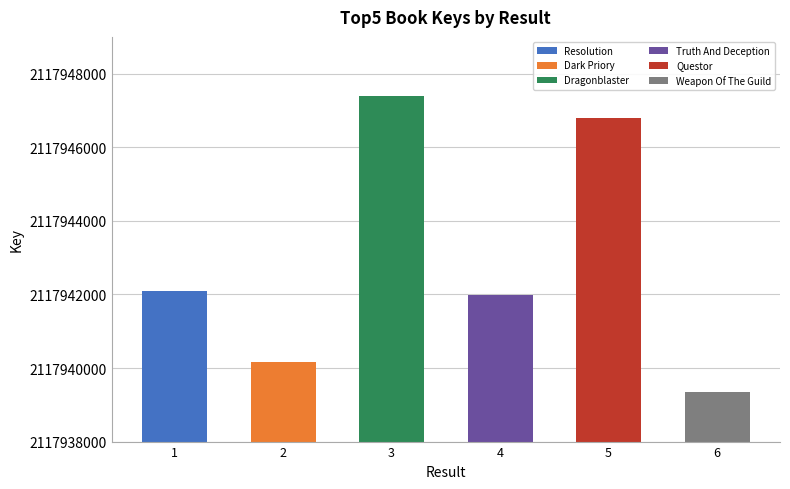

How many values are below 2117942096?

3